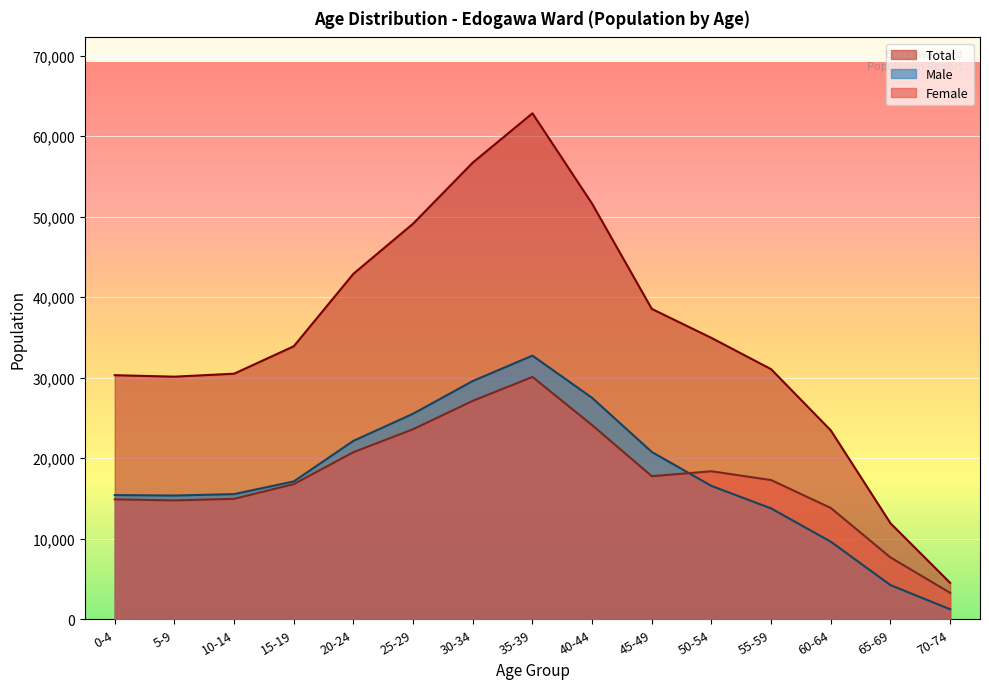

What are all the series names shown in the legend?

Male, Female, Total